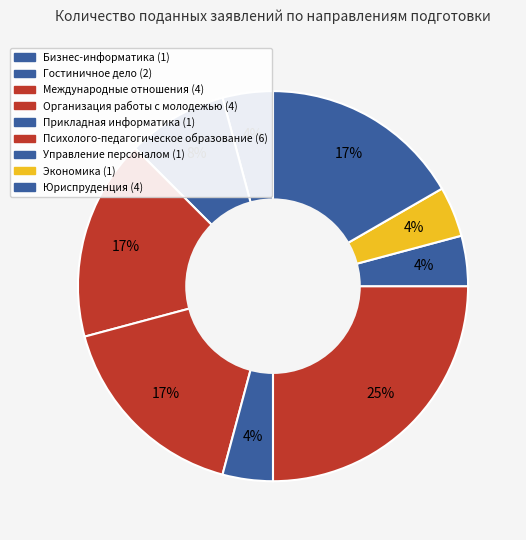

To the nearest percent, what percentage of the pie is Экономика?

4%